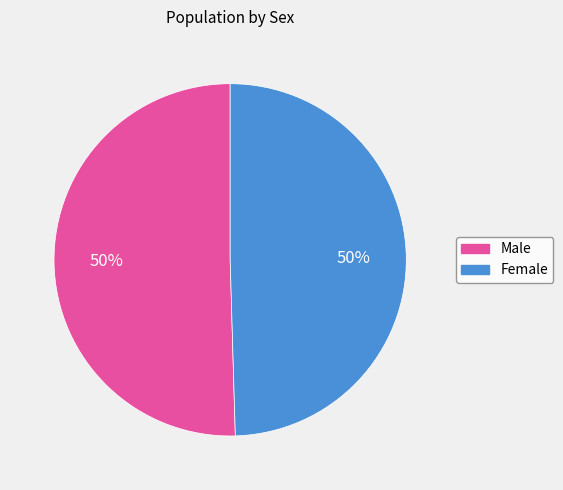

The Male slice represents 50% of the pie. True or false?

True